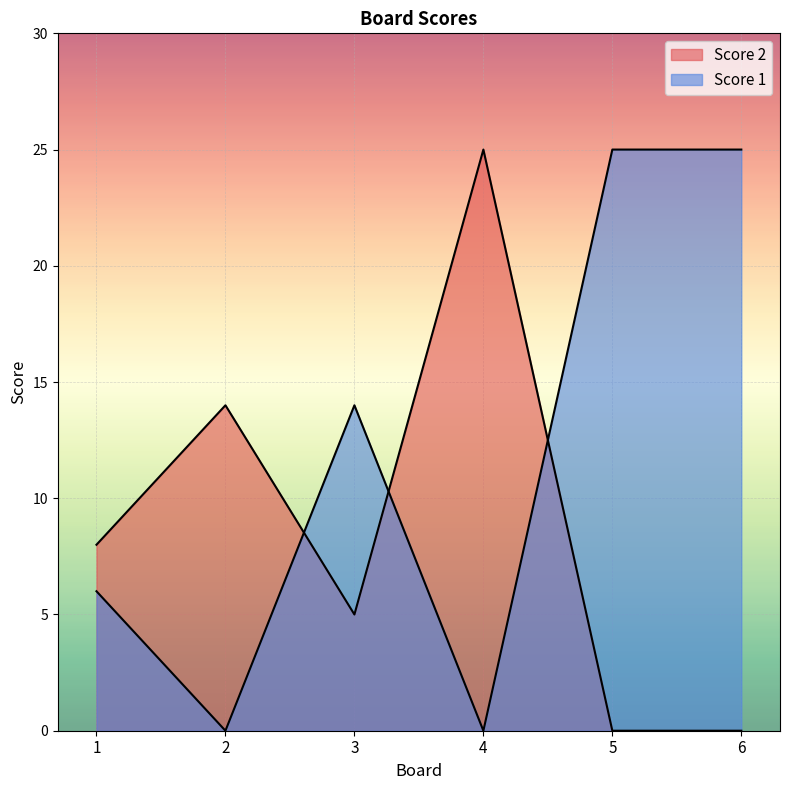

At which label is Score 1 closest to 12?

3